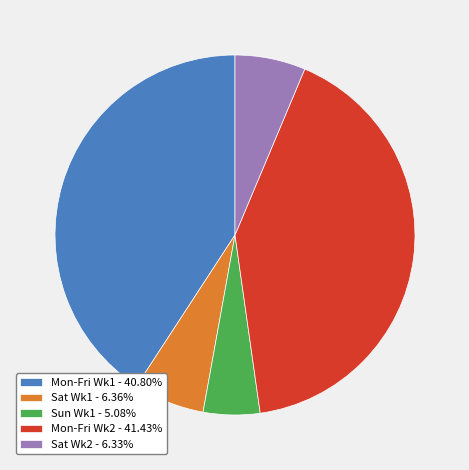

How many slices are in this pie chart?

5